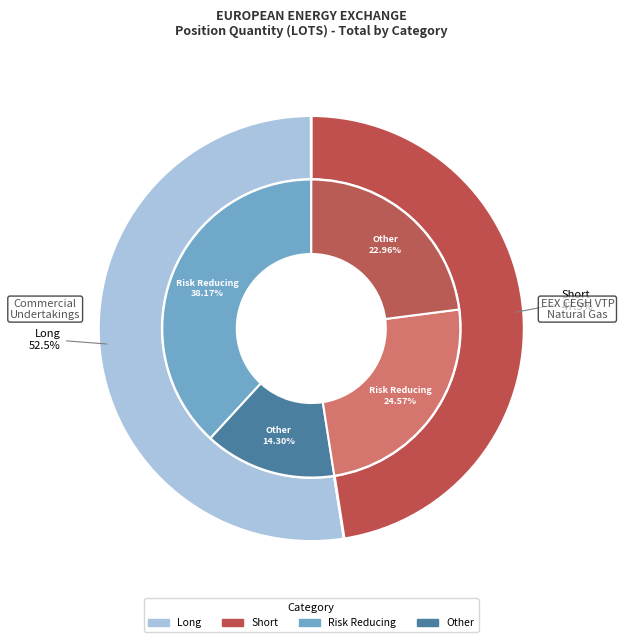

Is it true that Commercial Undertakings is 93% of the pie?

False